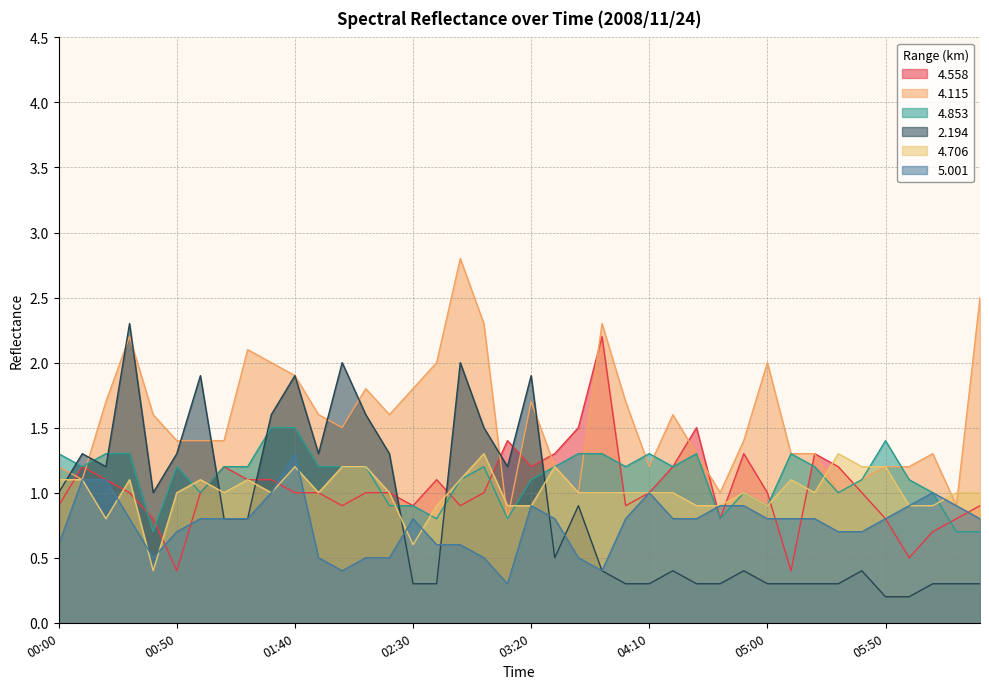

How many data points in   4.853 are above 1?

27